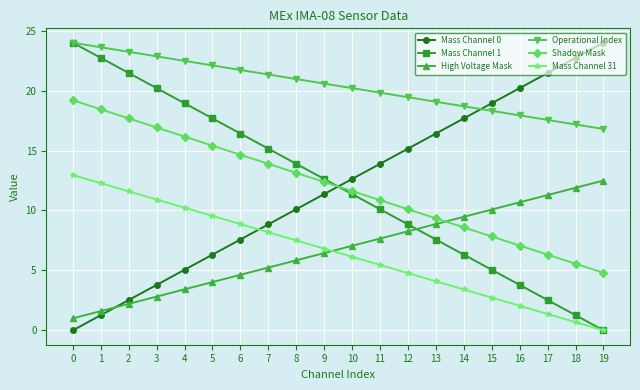

Which series ends up on top after the final intersection of Mass Channel 0 and Shadow Mask?

Mass Channel 0